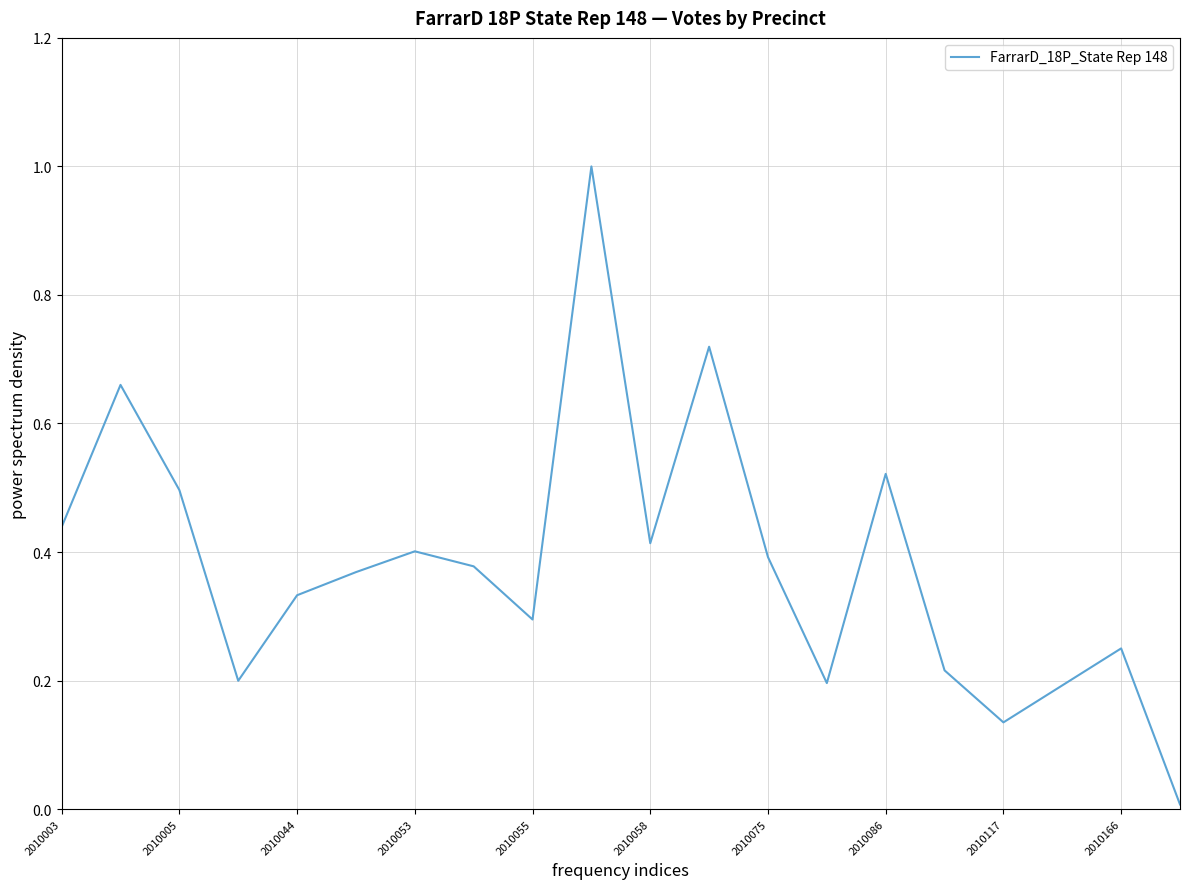

Does the chart have visible grid lines?

Yes